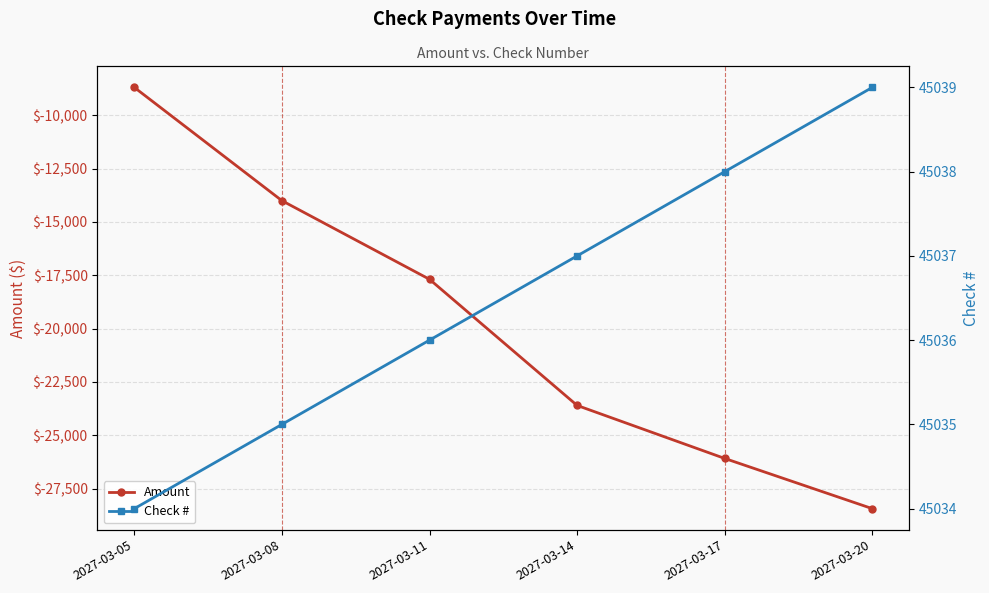

What value does the Amount series have at 2027-03-14?

-23598.4